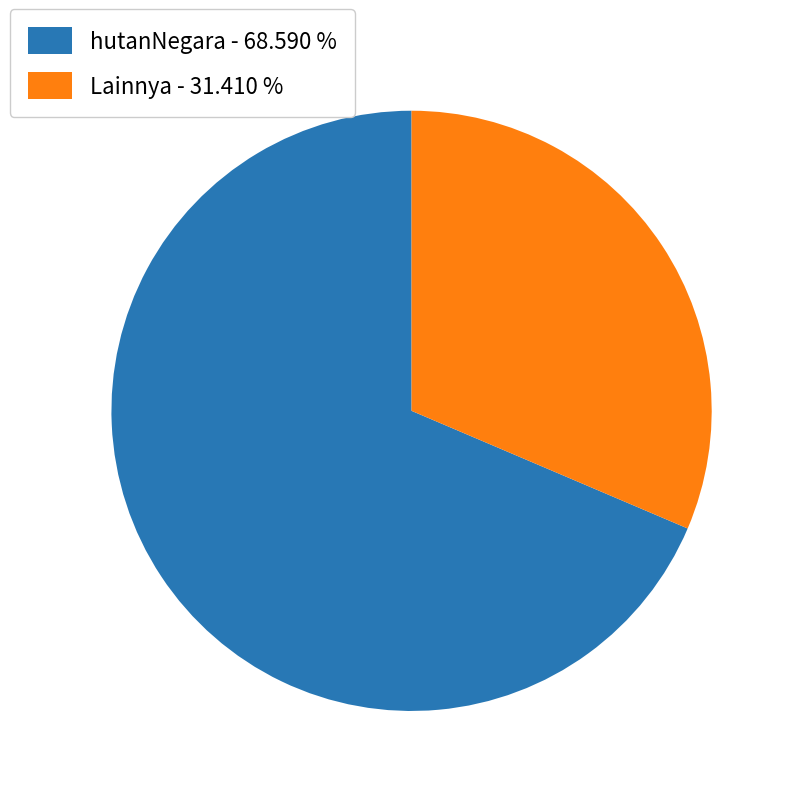

Approximately how many times larger is the value at Lainnya - 31.410 % compared to hutanNegara - 68.590 %?

0.5